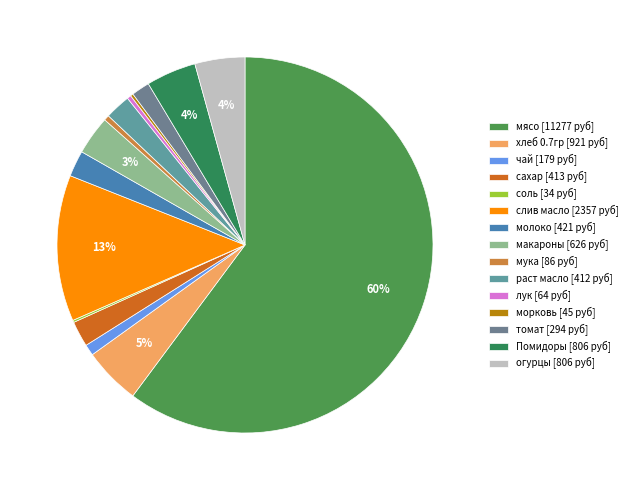

What is the ratio of the value at макароны to the value at сахар?

1.5